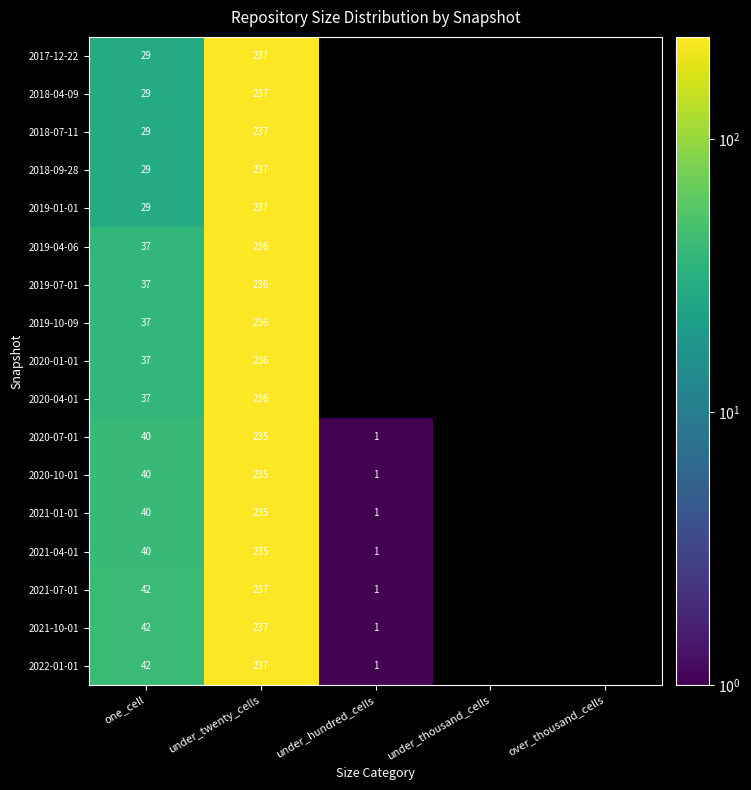

True or false: 2020-10-01 has a value of 144 at under_twenty_cells.

False